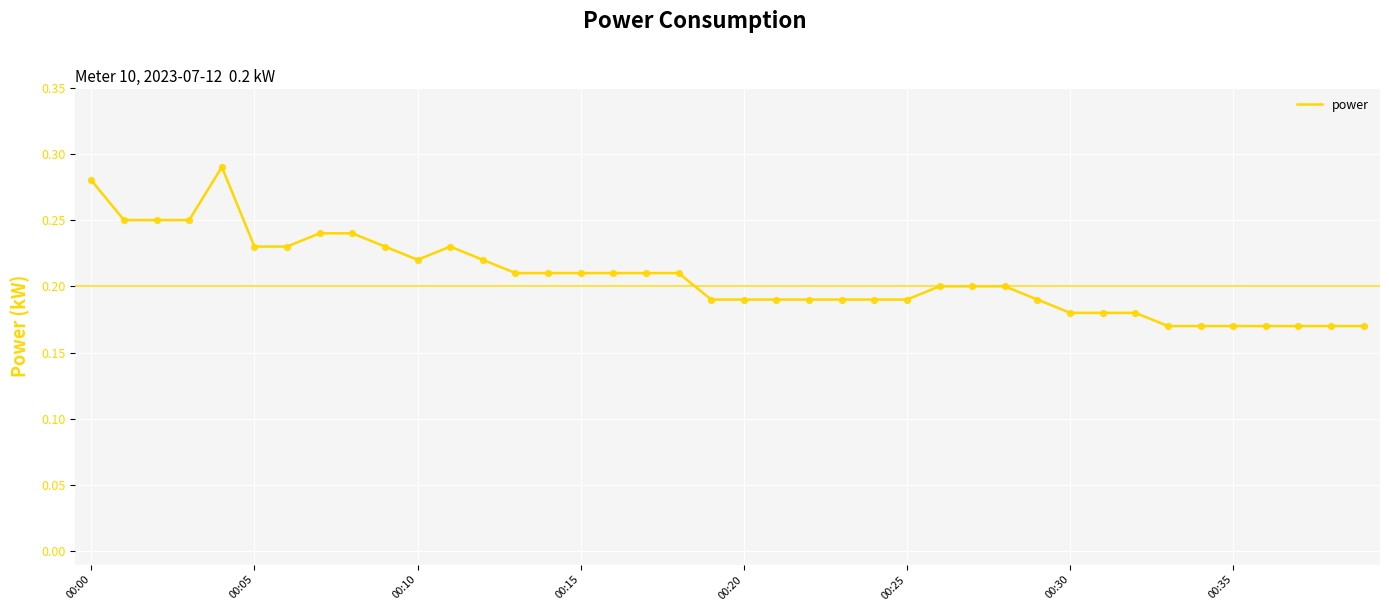

Does the chart have visible grid lines?

Yes